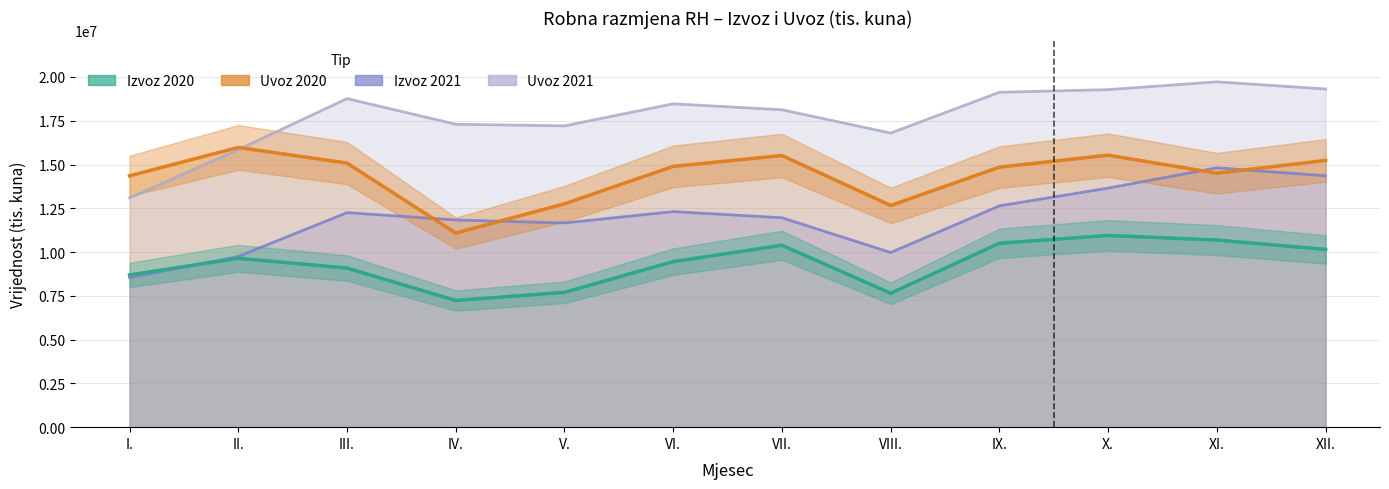

At IX., list the series in order from largest to smallest.

Uvoz 2021 (tis. kuna), Uvoz 2020 (tis. kuna), Izvoz 2021 (tis. kuna), Izvoz 2020 (tis. kuna)